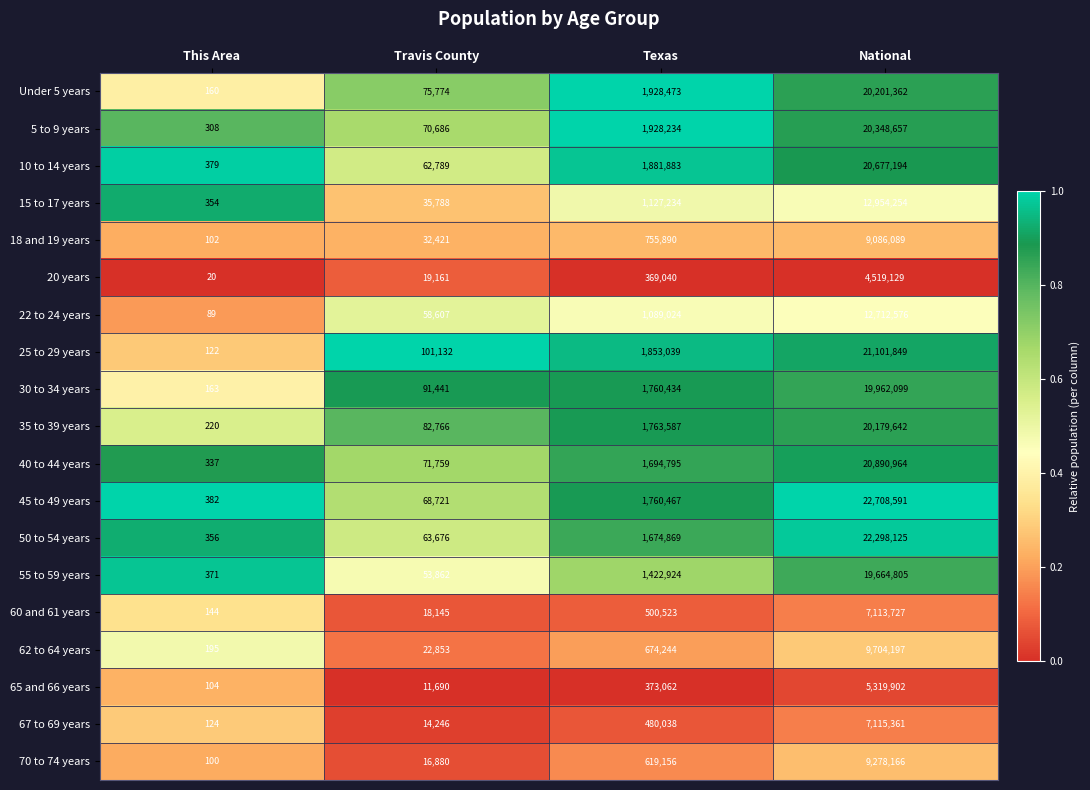

The value of 55 to 59 years at Texas is 596307. True or false?

False